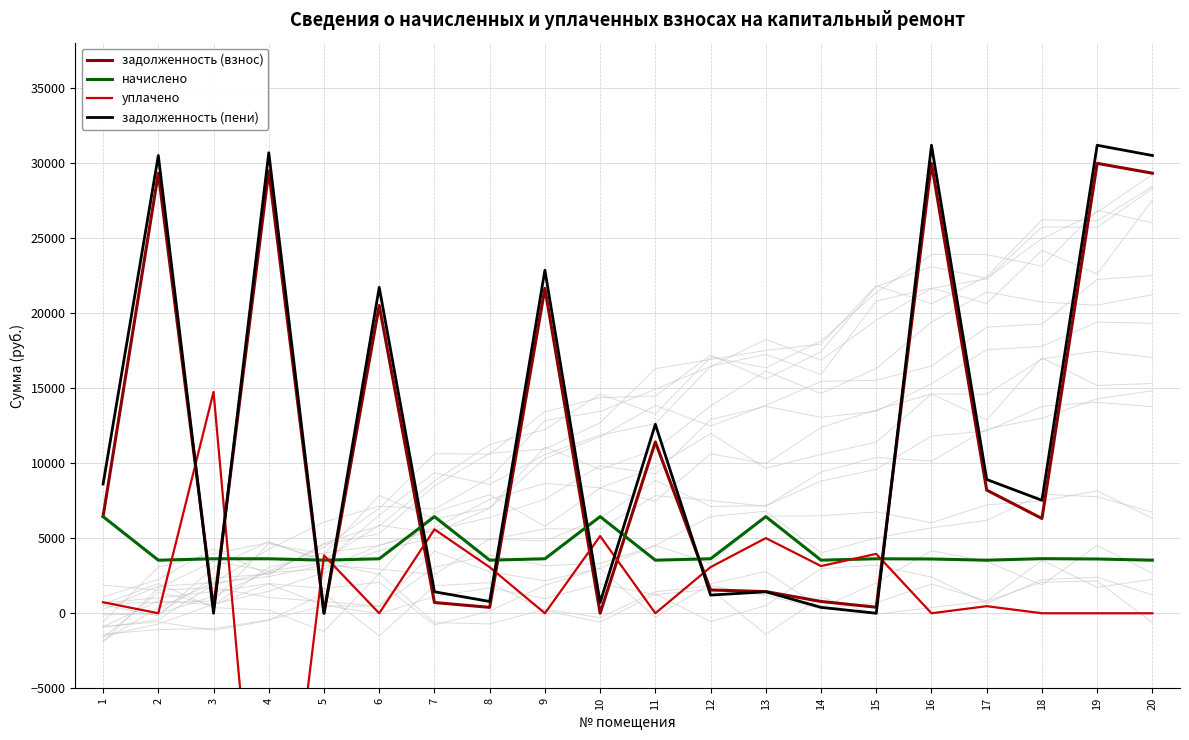

Where does the задолженность (пени) series first go above 8606?

1